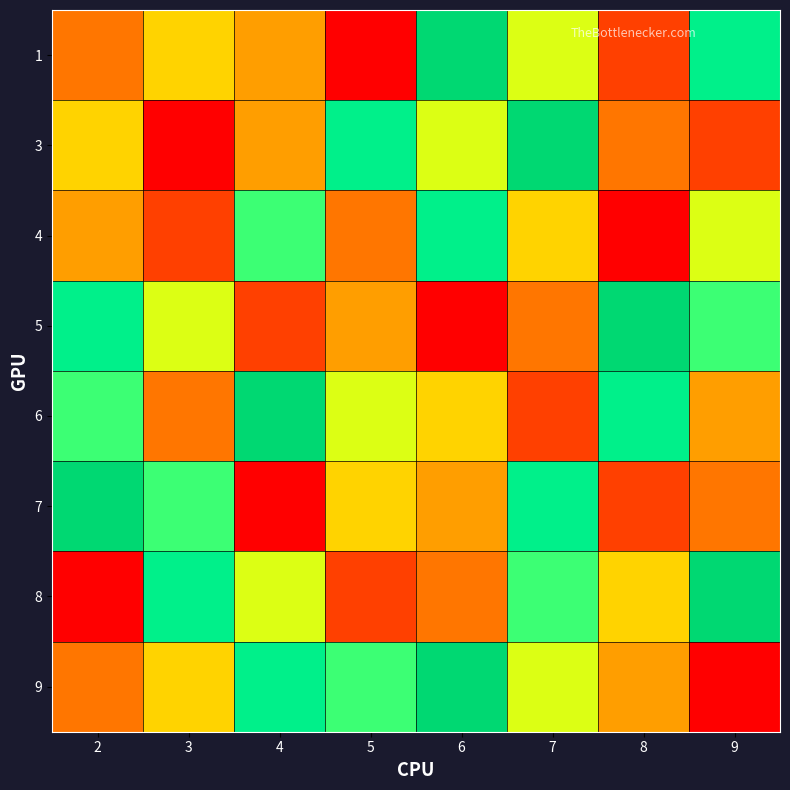

At 9, list the series in order from smallest to largest.

9, 3, 7, 6, 4, 5, 1, 8